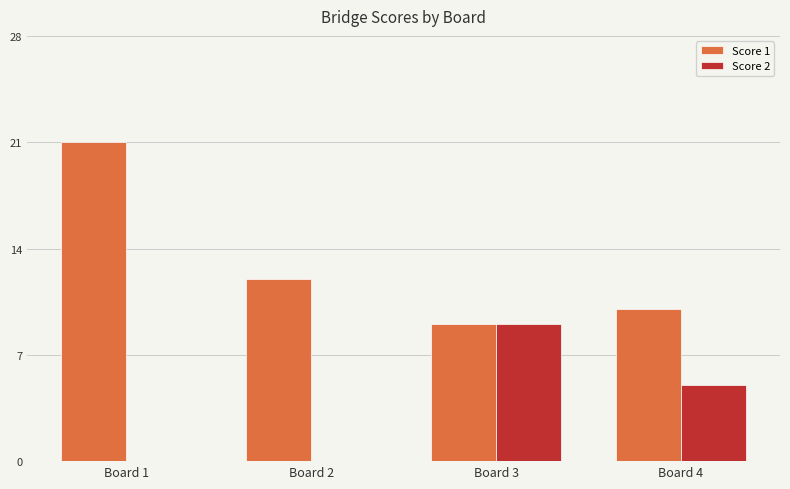

Reading right to left, extract all data points from this chart.

Score 1: 10	9	12	21
Score 2: 5	9	0	0